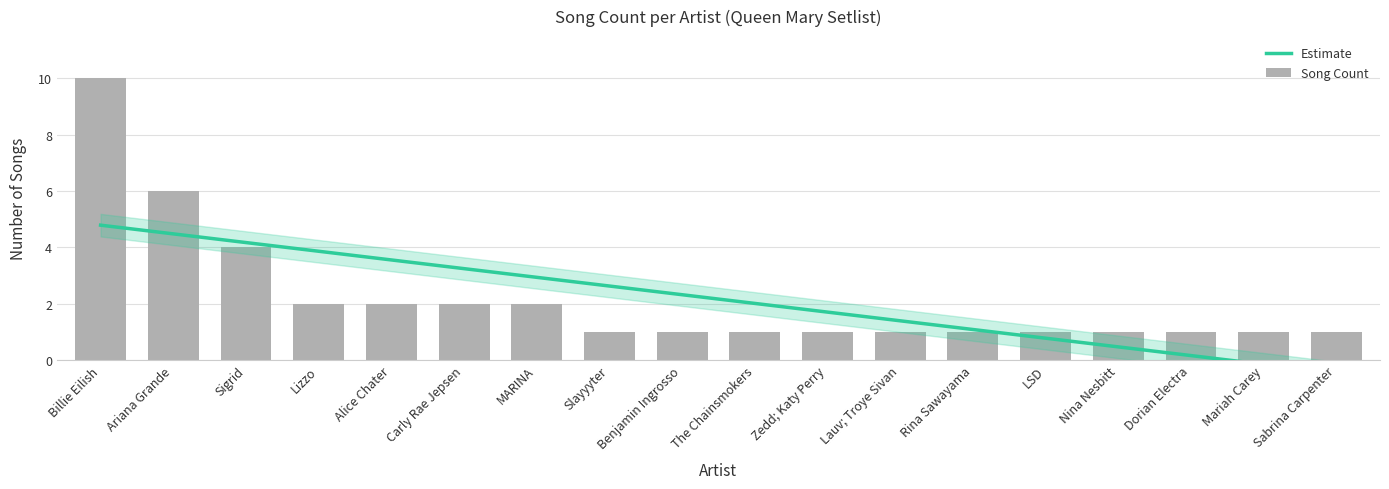

What is the label of the 2nd bar from the left?

Ariana Grande